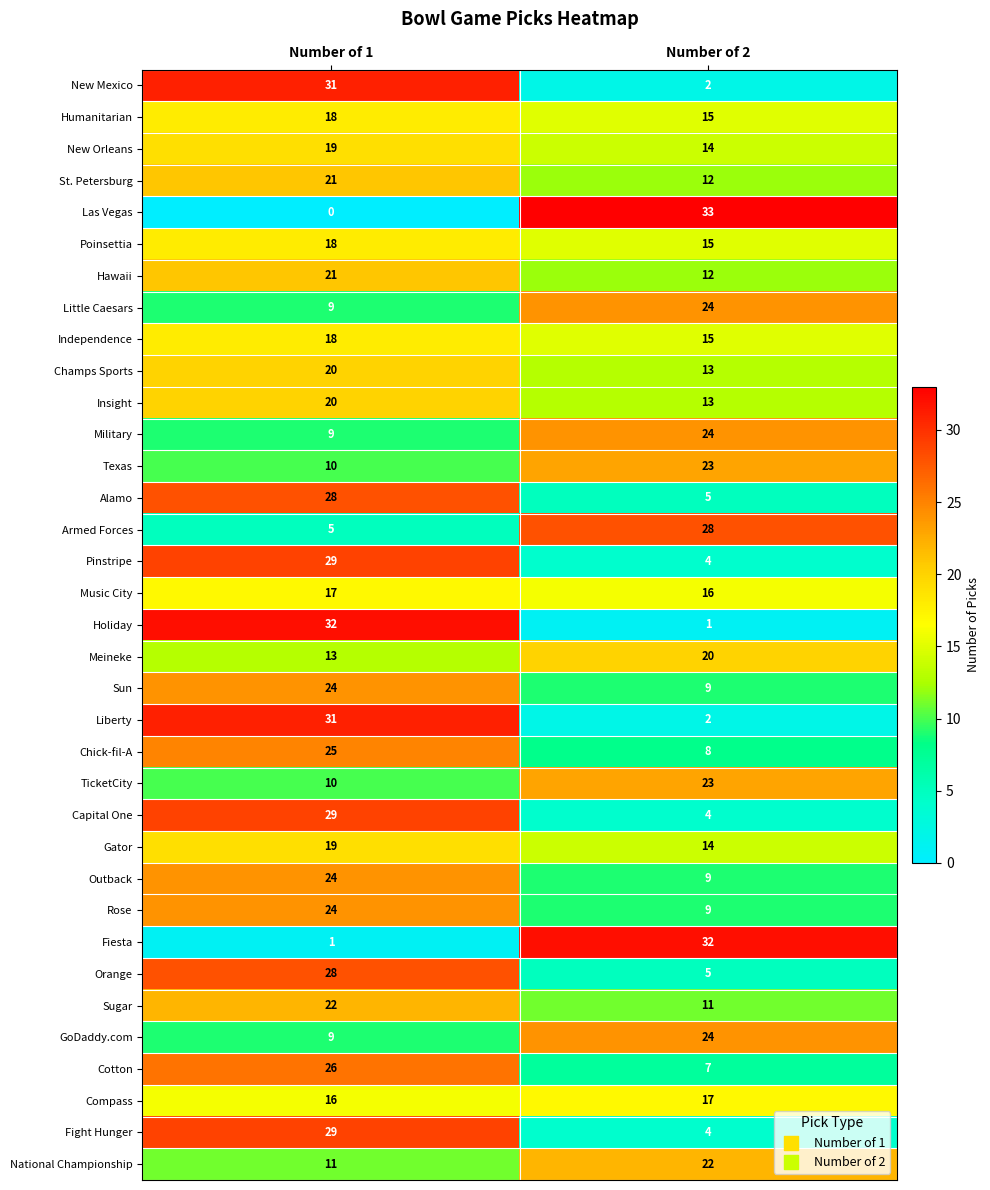

Which category has the lowest value across all series?

Number of 1